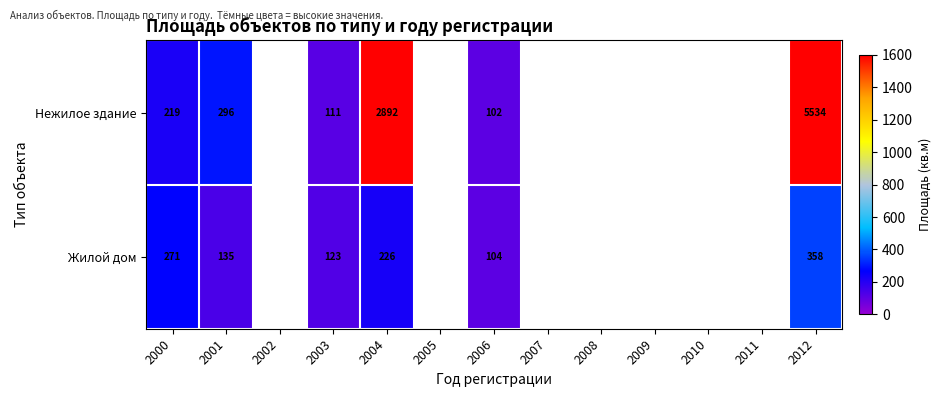

At 2000, list the series in order from smallest to largest.

Нежилое здание, Жилой дом